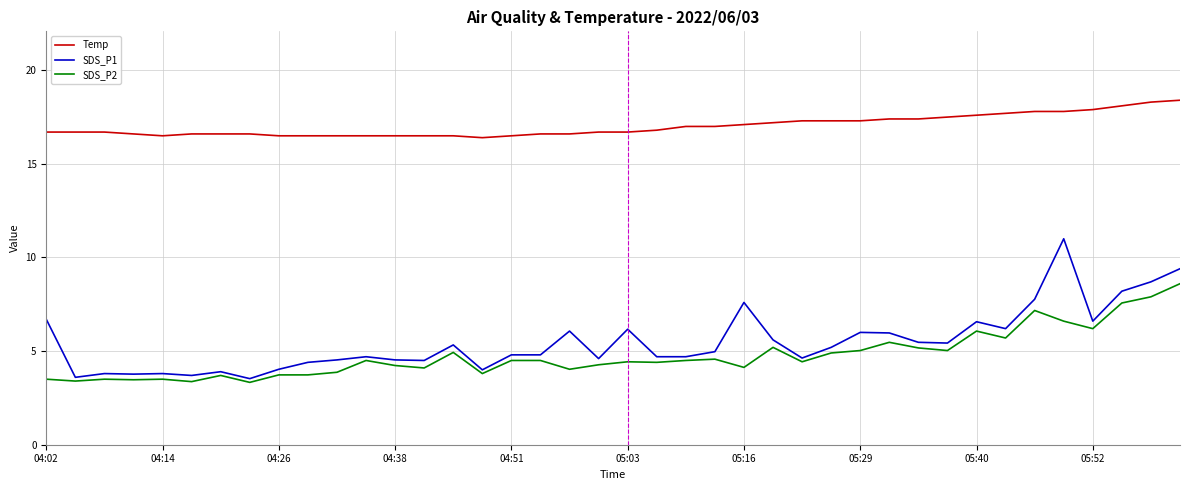

Which series has the widest spread of values?

SDS_P1